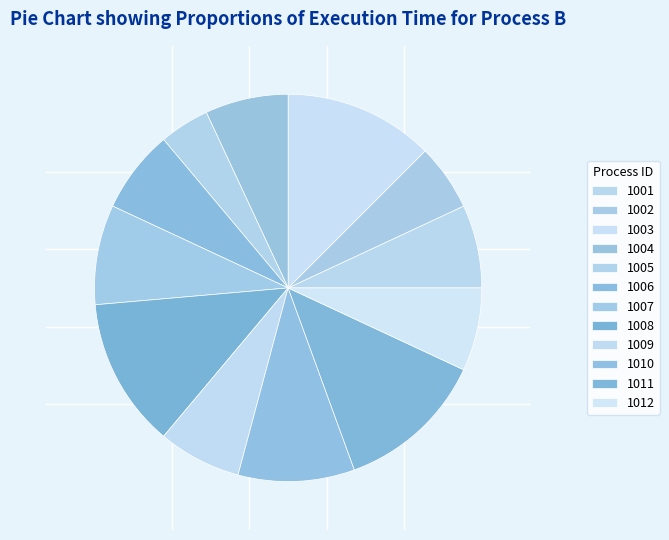

Combined, what portion of the pie is 1012 and 1003?

19.4%